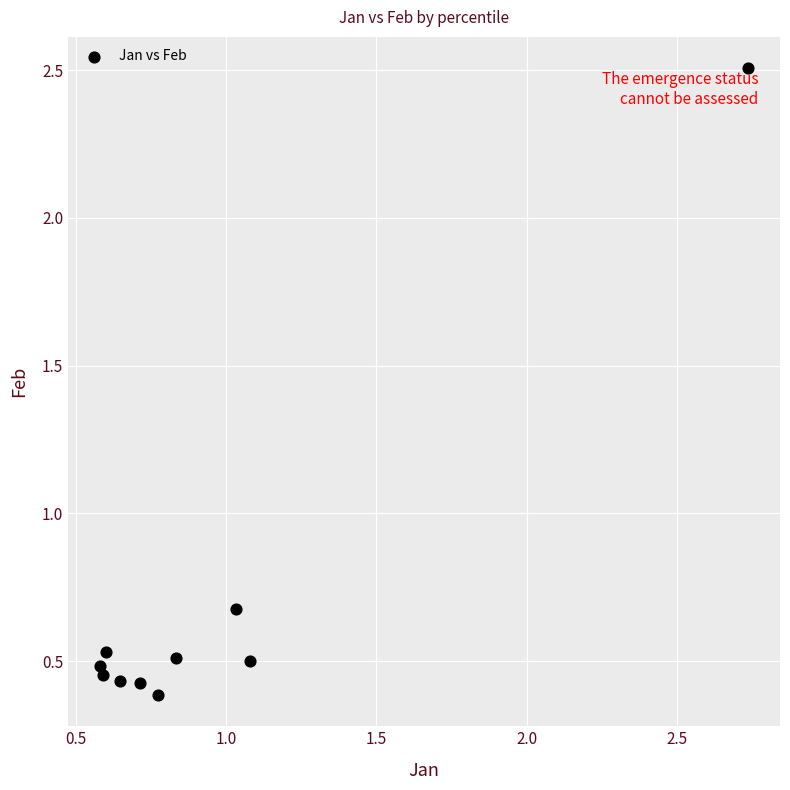

What is the range of X values (max minus min)?

2.2